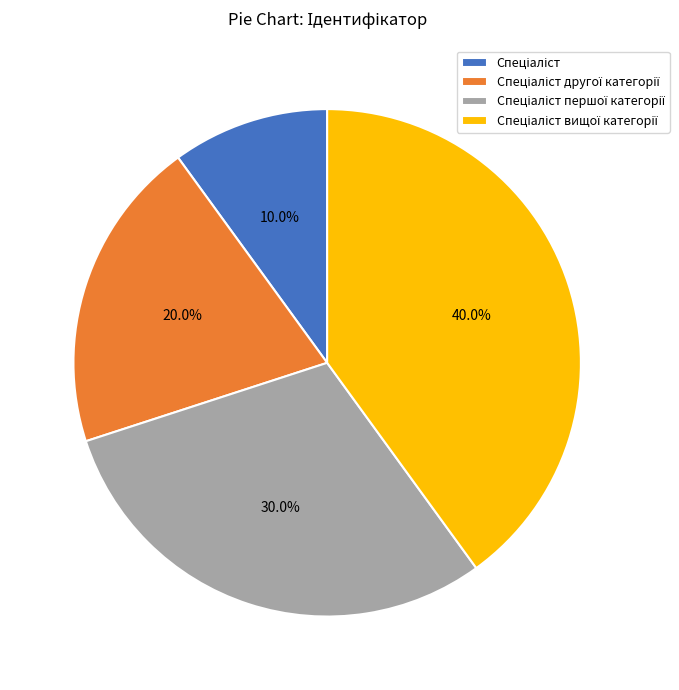

Does any single category account for the majority?

No